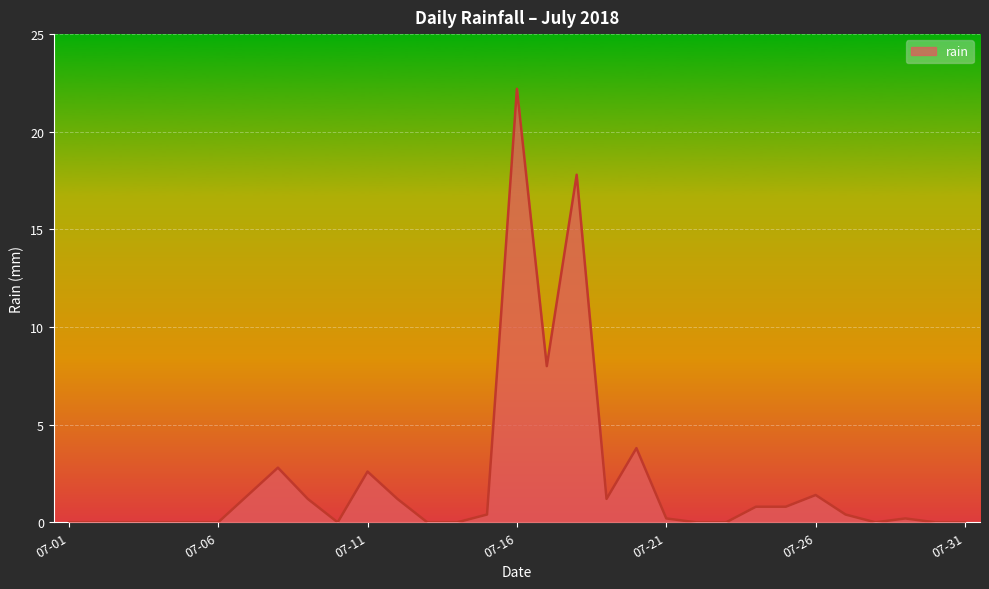

List the labels in order of value, smallest first.

2018-07-01, 2018-07-02, 2018-07-03, 2018-07-04, 2018-07-05, 2018-07-06, 2018-07-10, 2018-07-13, 2018-07-14, 2018-07-22, 2018-07-23, 2018-07-28, 2018-07-30, 2018-07-31, 2018-07-21, 2018-07-29, 2018-07-15, 2018-07-27, 2018-07-24, 2018-07-25, 2018-07-09, 2018-07-12, 2018-07-19, 2018-07-07, 2018-07-26, 2018-07-11, 2018-07-08, 2018-07-20, 2018-07-17, 2018-07-18, 2018-07-16